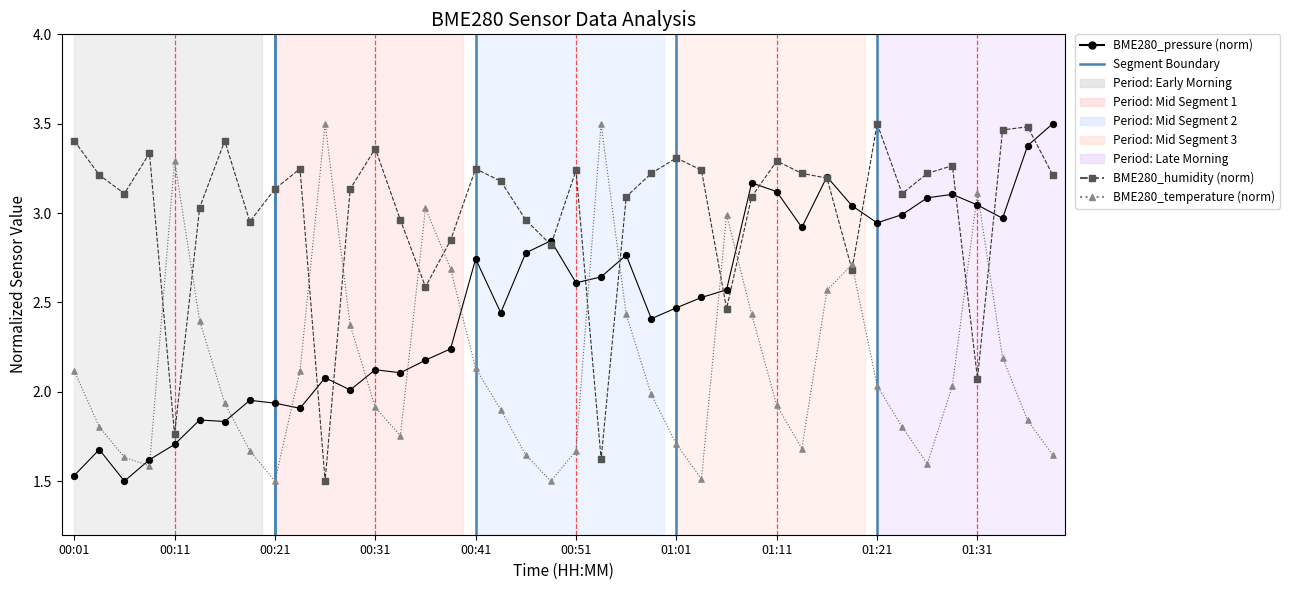

Is the value of BME280_temperature at 01:08 greater than the value of BME280_humidity at 01:29?

No